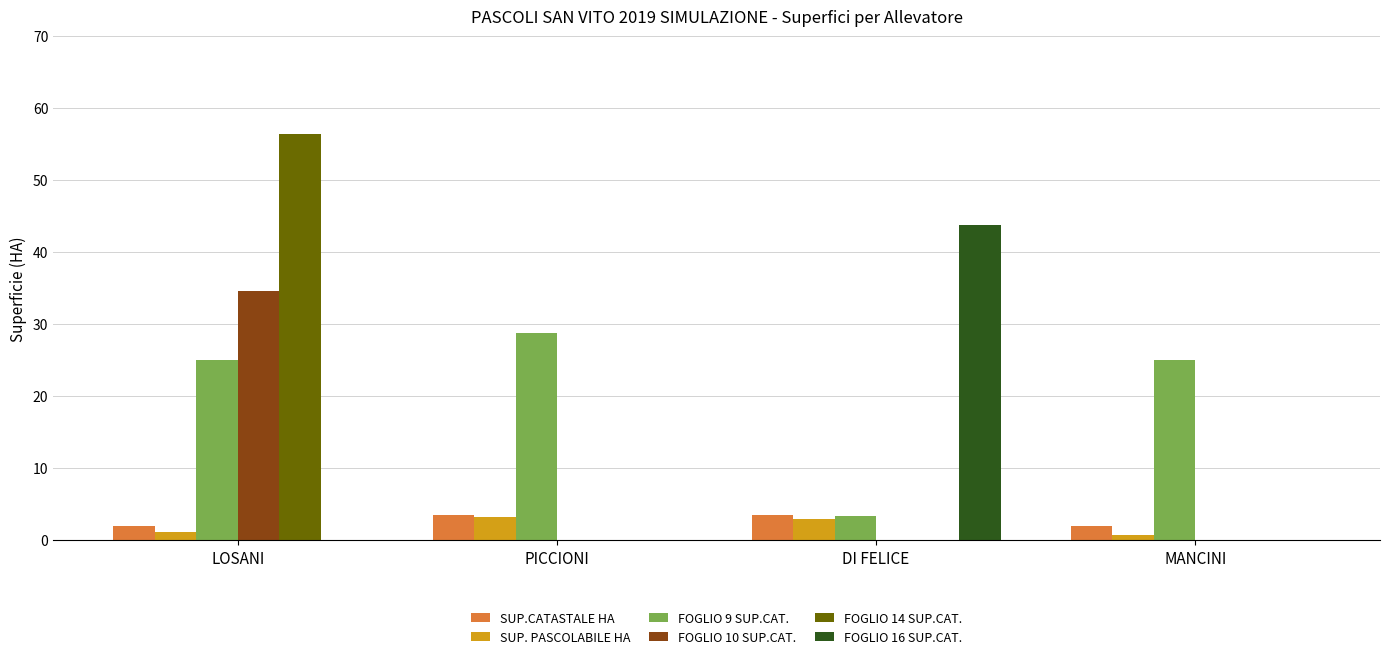

Are the bars grouped side by side (vs. stacked)?

Yes